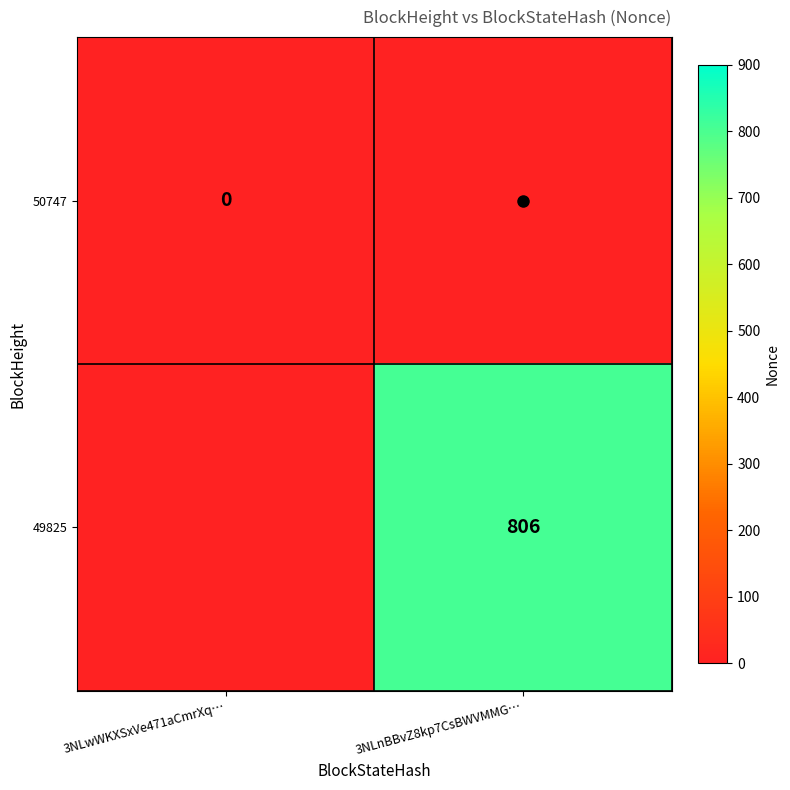

At which label is 50747 closest to 0?

3NLwWKXSxVe471aCmrXq…